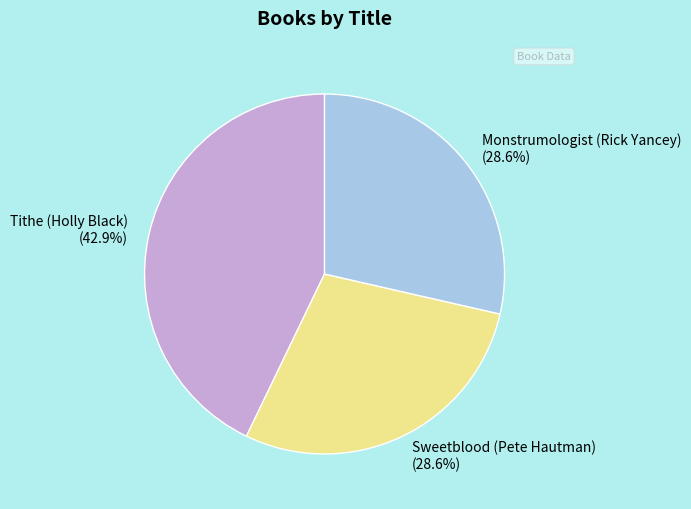

Combined, what portion of the pie is Tithe (Holly Black) and Sweetblood (Pete Hautman)?

71.4%